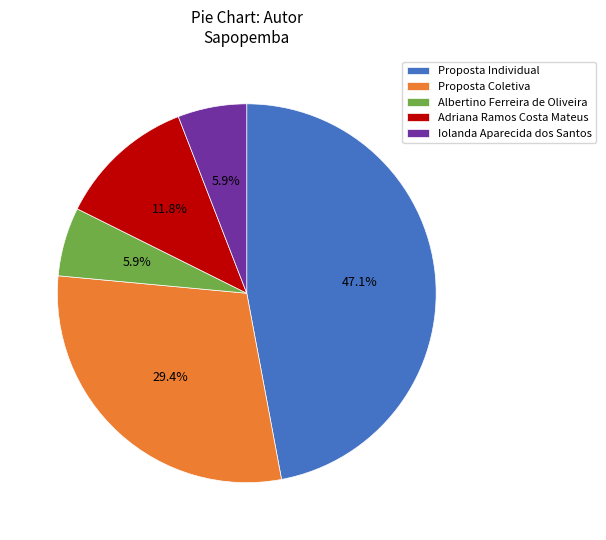

True or false: Proposta Individual accounts for 47% of the total.

True